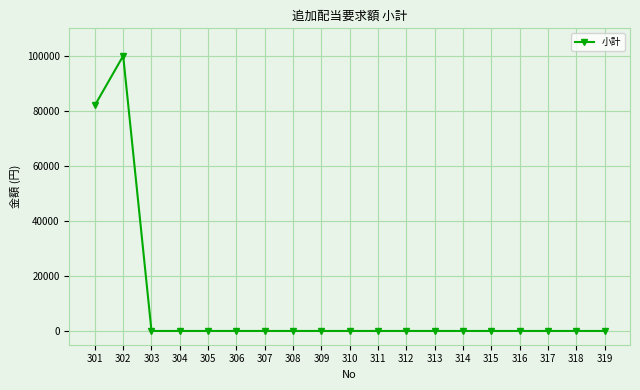

Does the chart have visible grid lines?

Yes